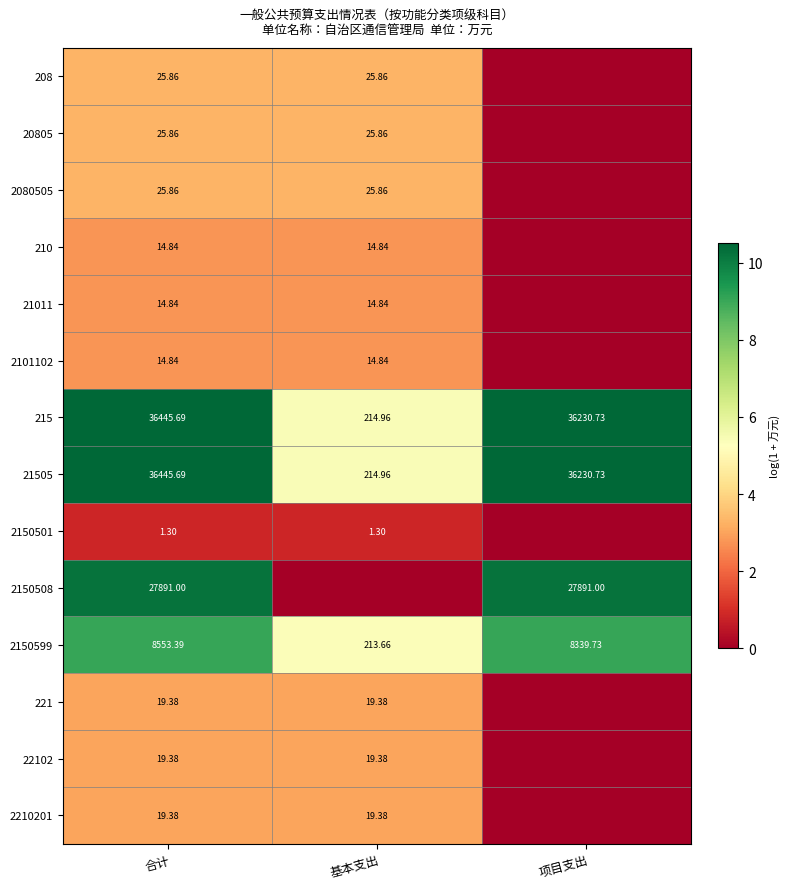

How many distinct data groups are displayed?

14